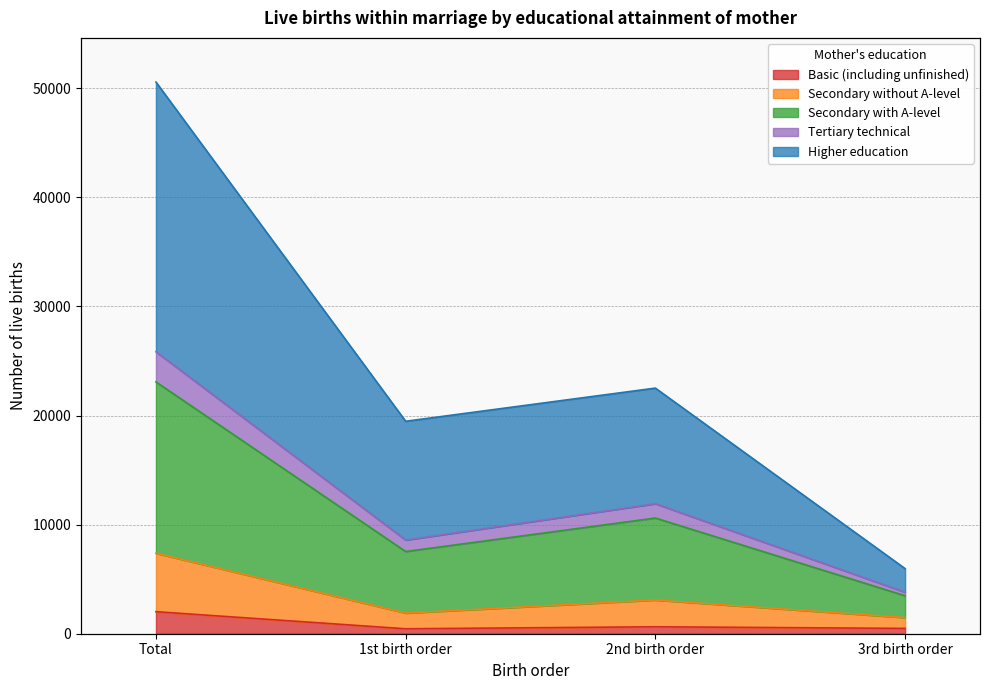

At which label does Secondary with A-level reach its minimum?

3rd birth order